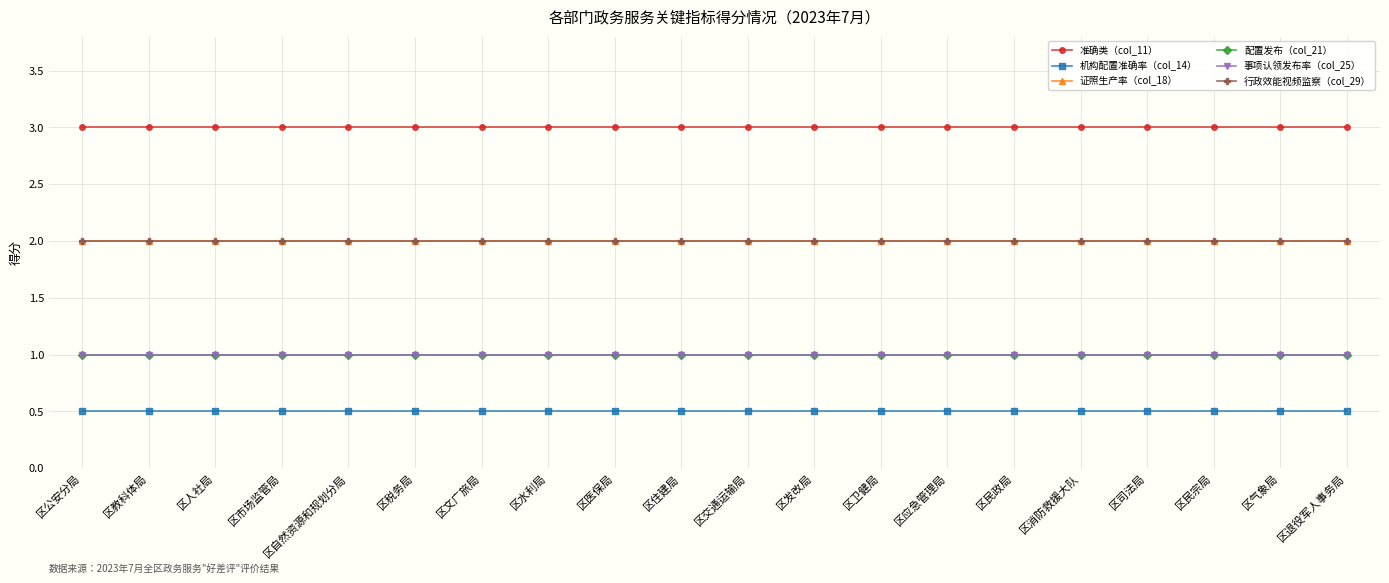

What position from the right is 区市场监管局?

17